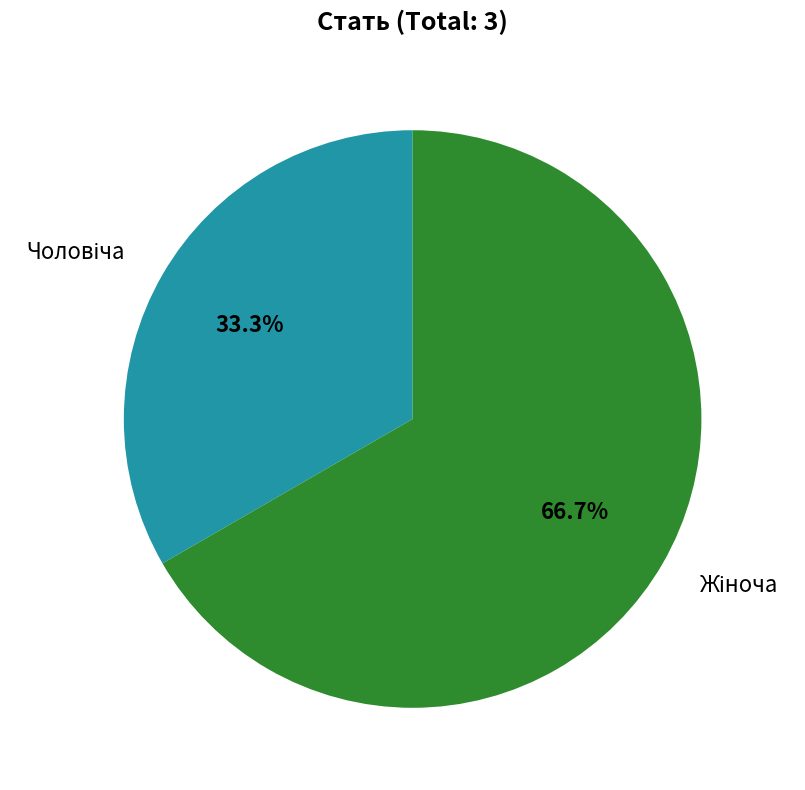

Is there a majority slice in this chart?

Yes